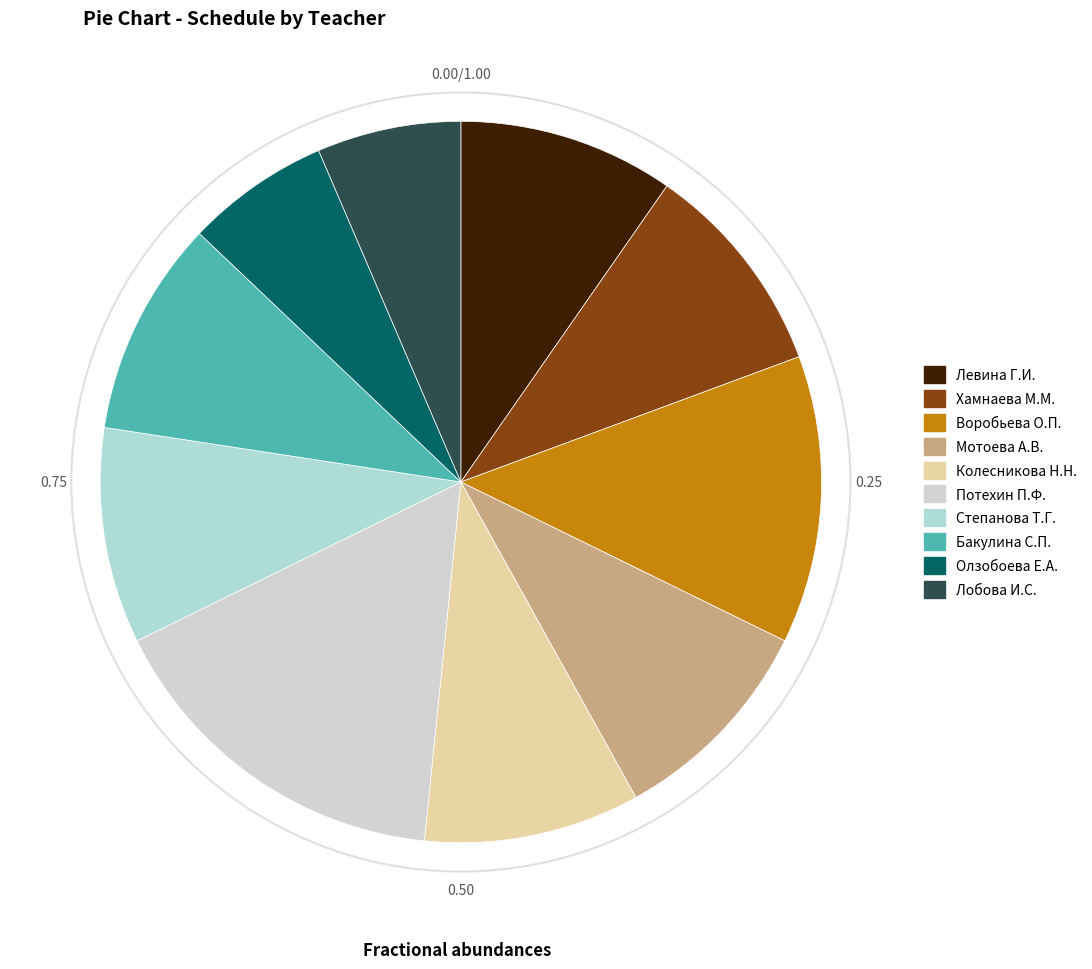

What is the change in value from Хамнаева М.М. to Олзобоева Е.А.?

-1